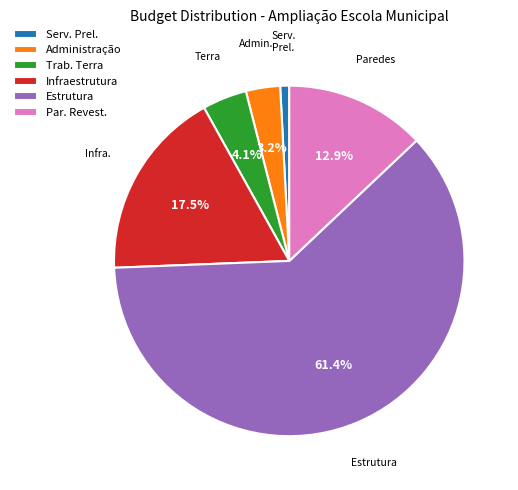

Approximately how many times larger is the value at Trab. Terra compared to Par. Revest.?

0.3